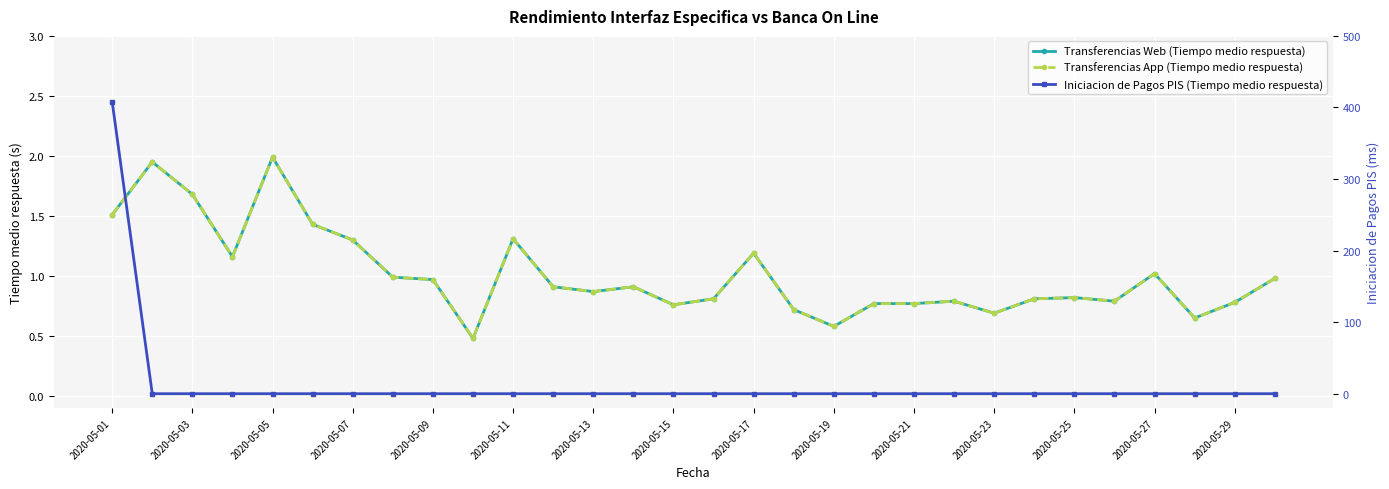

What is the total value across all series at 2020-05-11?

2.6